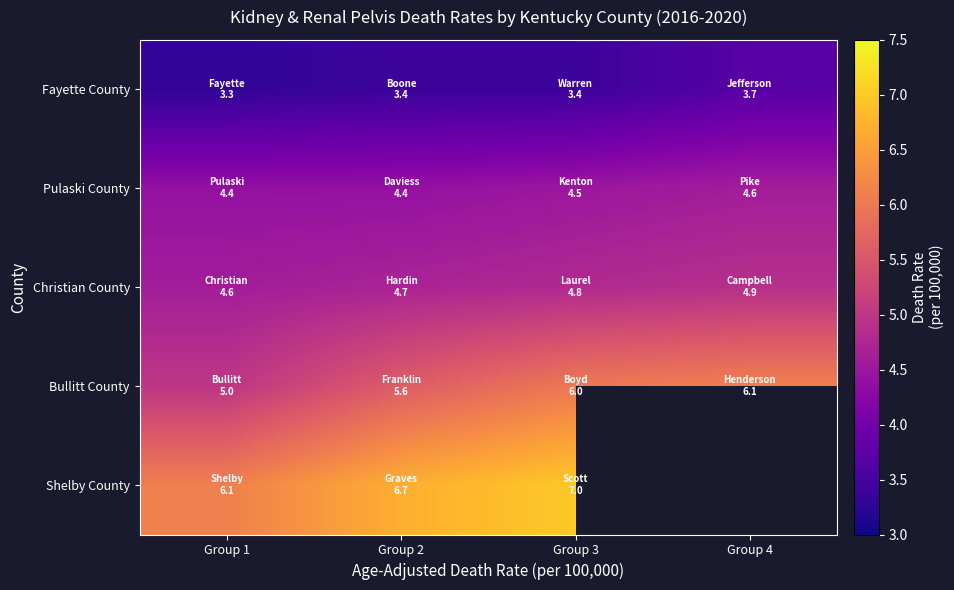

What is the total value across all series at Group 3?

25.7